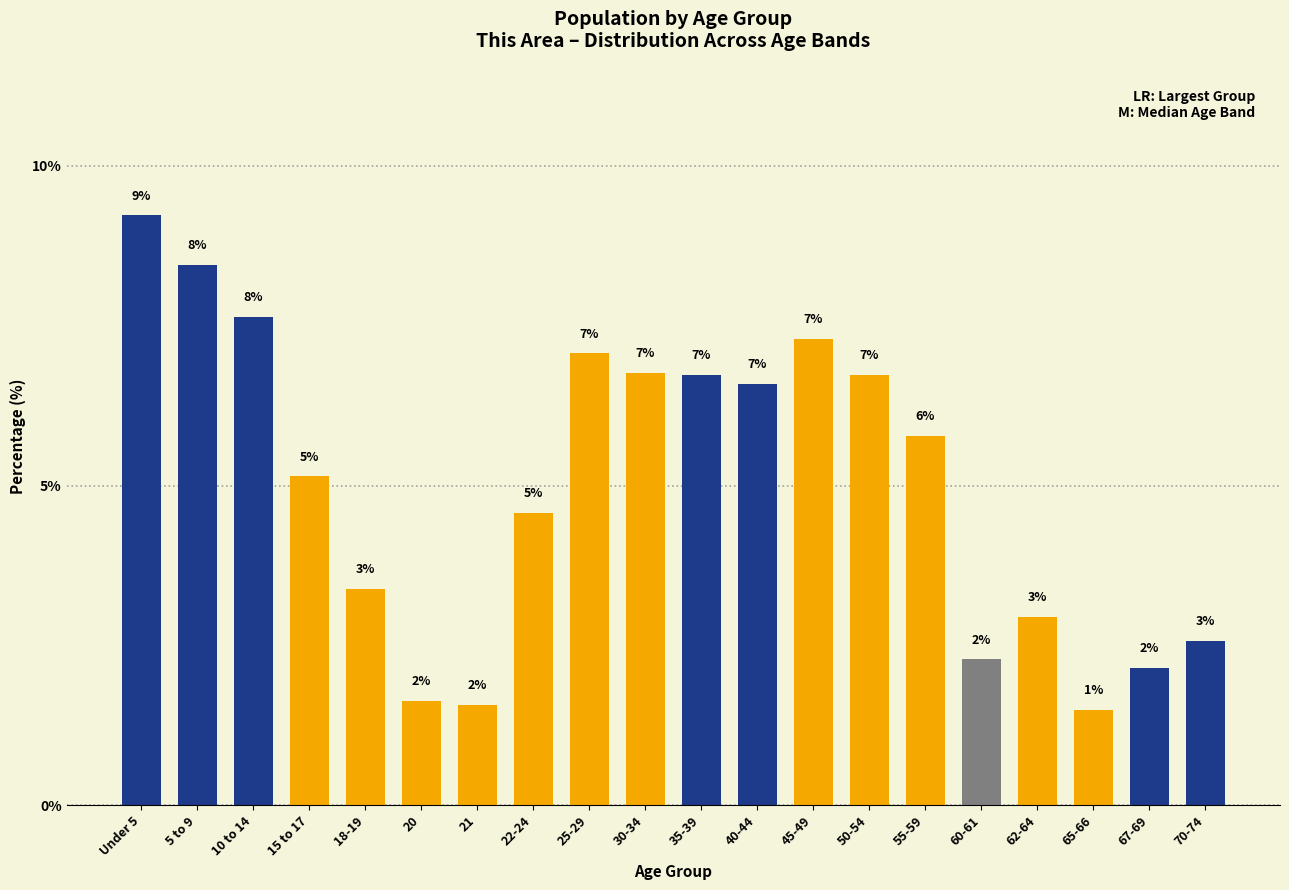

Are the bars horizontal?

No